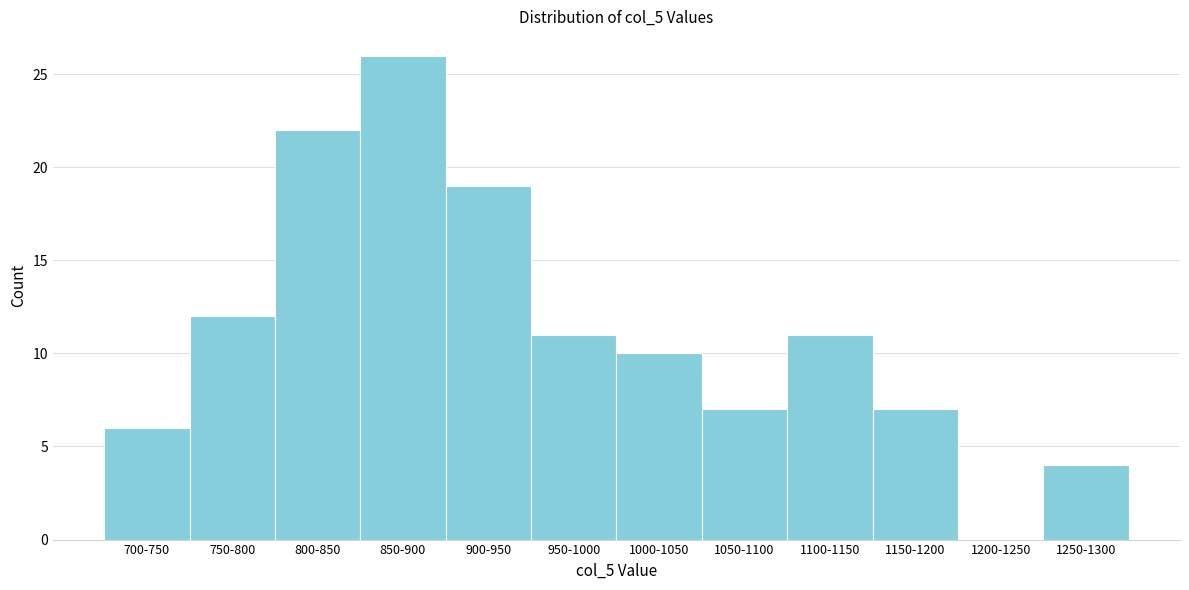

Reading left to right, what are all the values shown in this chart?

700-750=6	750-800=12	800-850=22	850-900=26	900-950=19	950-1000=11	1000-1050=10	1050-1100=7	1100-1150=11	1150-1200=7	1200-1250=0	1250-1300=4